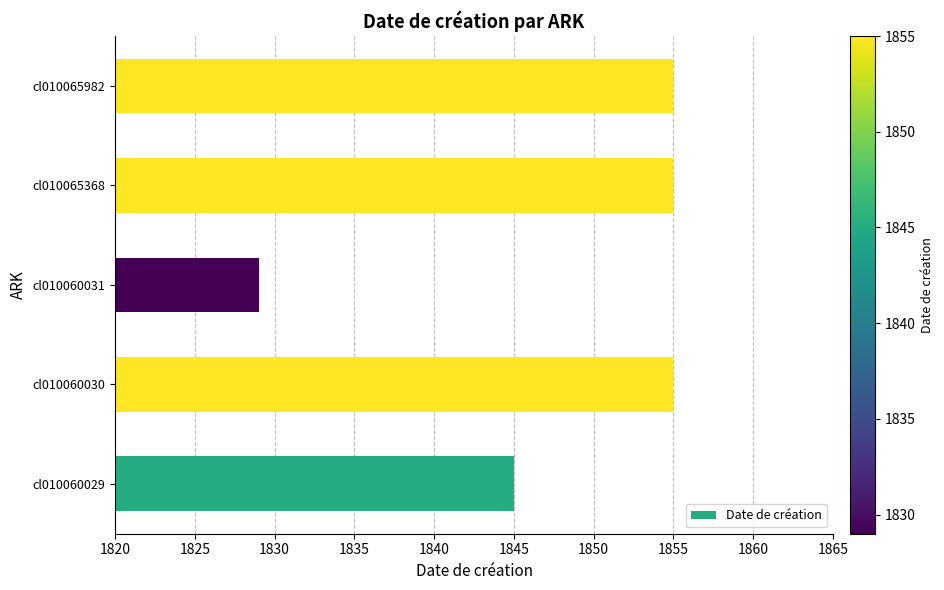

Does the chart contain stacked bars?

No